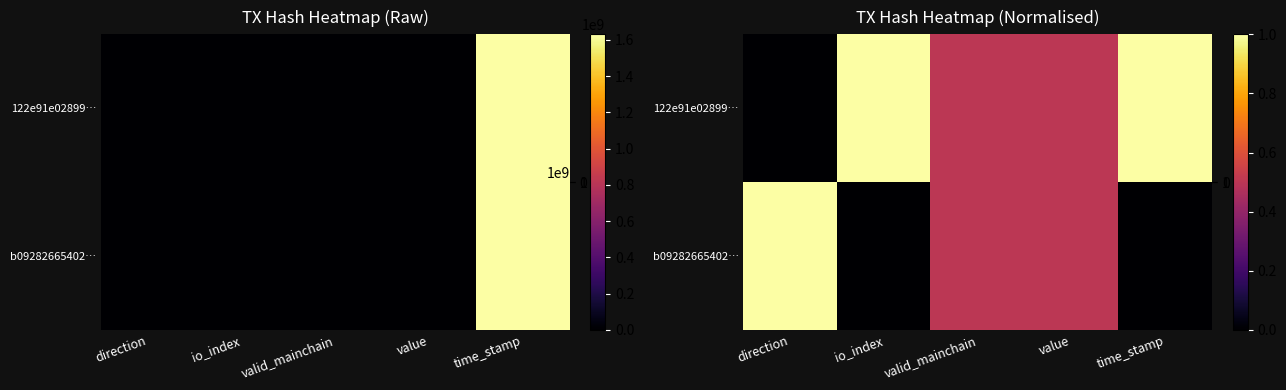

How many 122e91e02899… values are between 0 and 1?

5